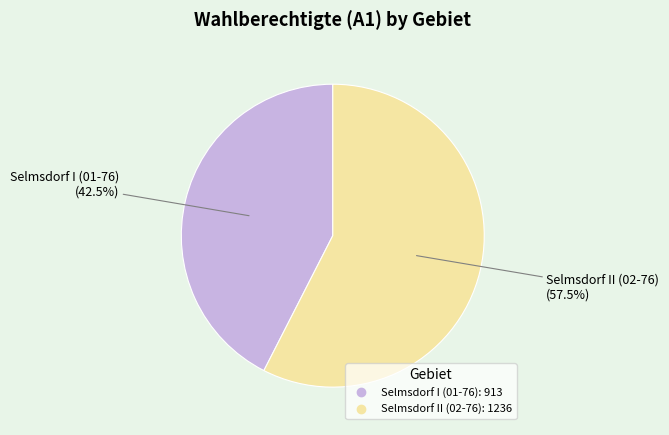

Rank the categories by value from lowest to highest.

Selmsdorf I (01-76), Selmsdorf II (02-76)